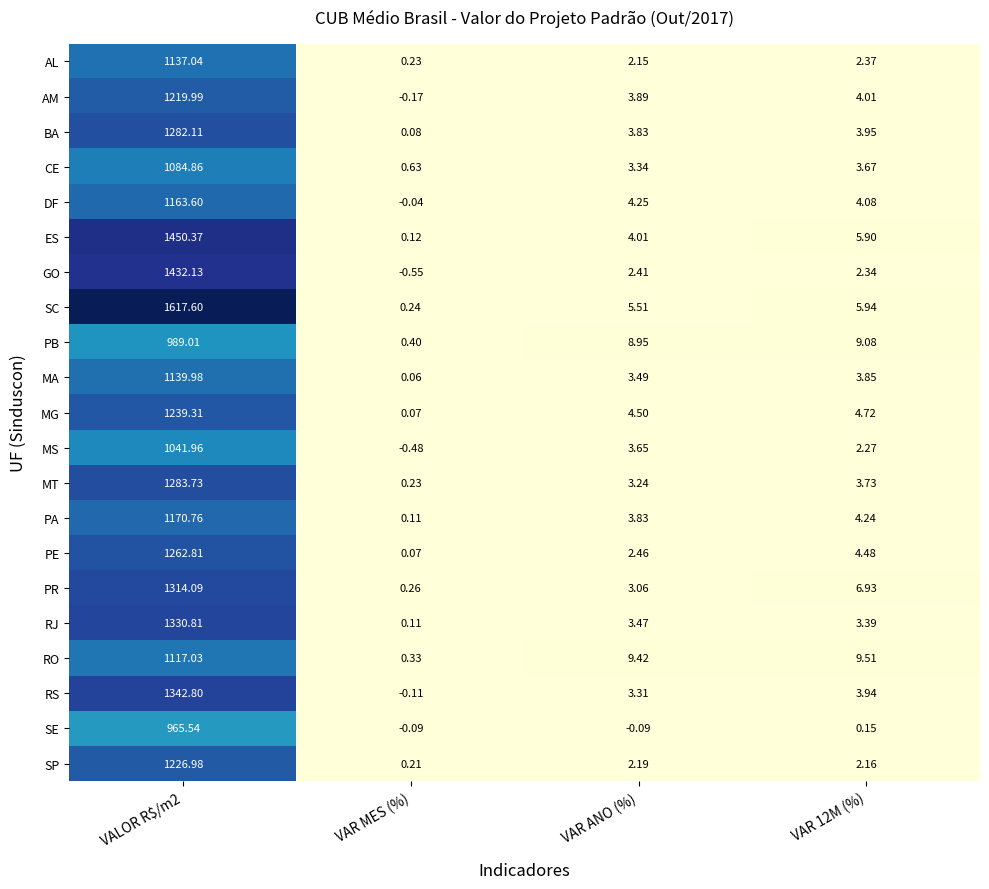

Is the value of PE at VAR 12M (%) greater than the value of PR at VAR 12M (%)?

No